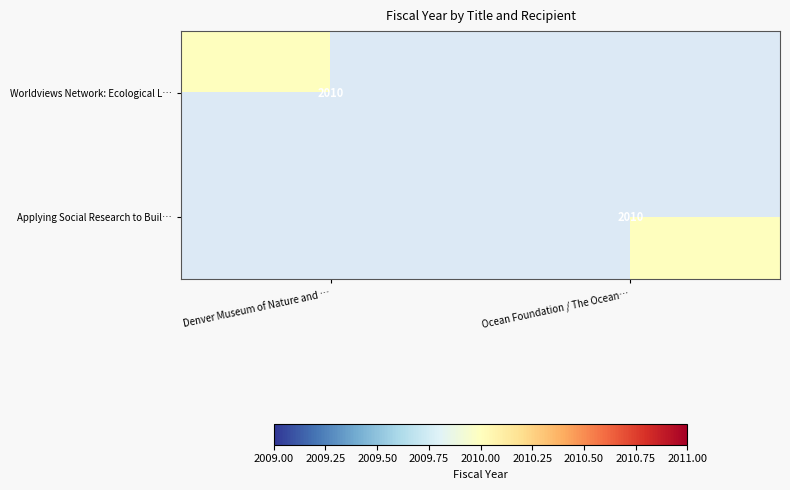

True or false: Worldviews Network: Ecological L… has a value of 2010 at Denver Museum of Nature and ….

True